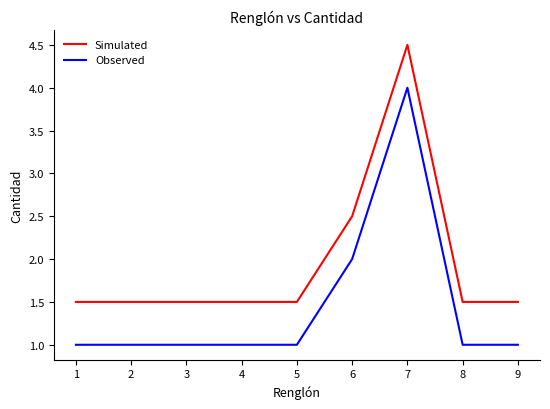

What is the difference between the maximum and minimum values in the Simulated series?

3.0